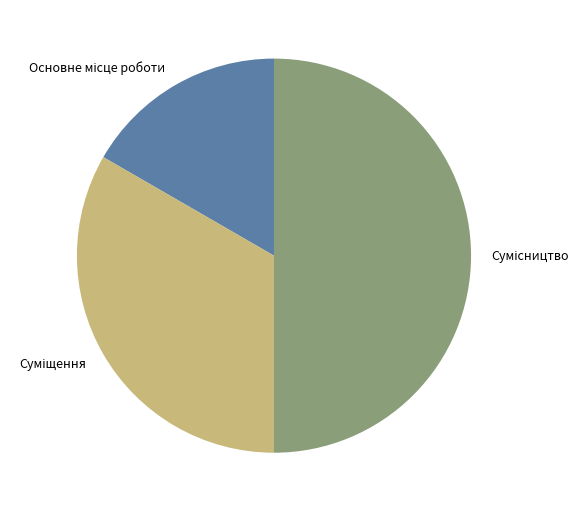

Do Сумісництво and Суміщення together represent more than half of the pie?

Yes